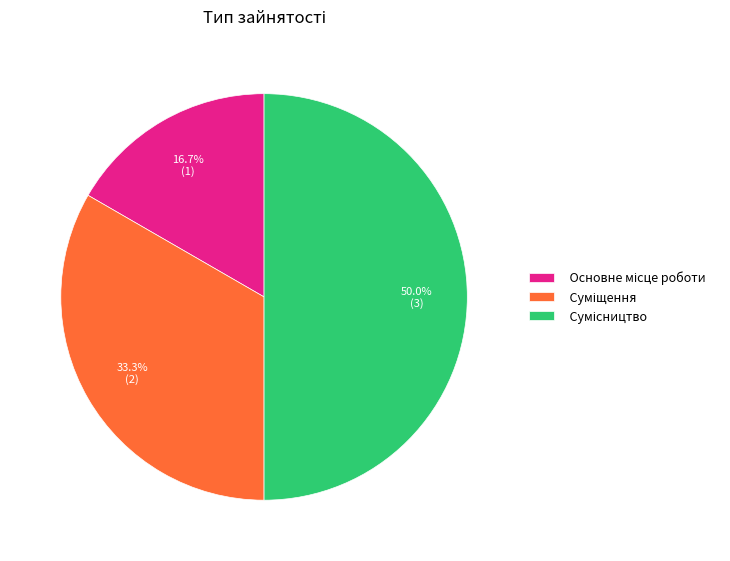

Count the number of slices in the pie.

3